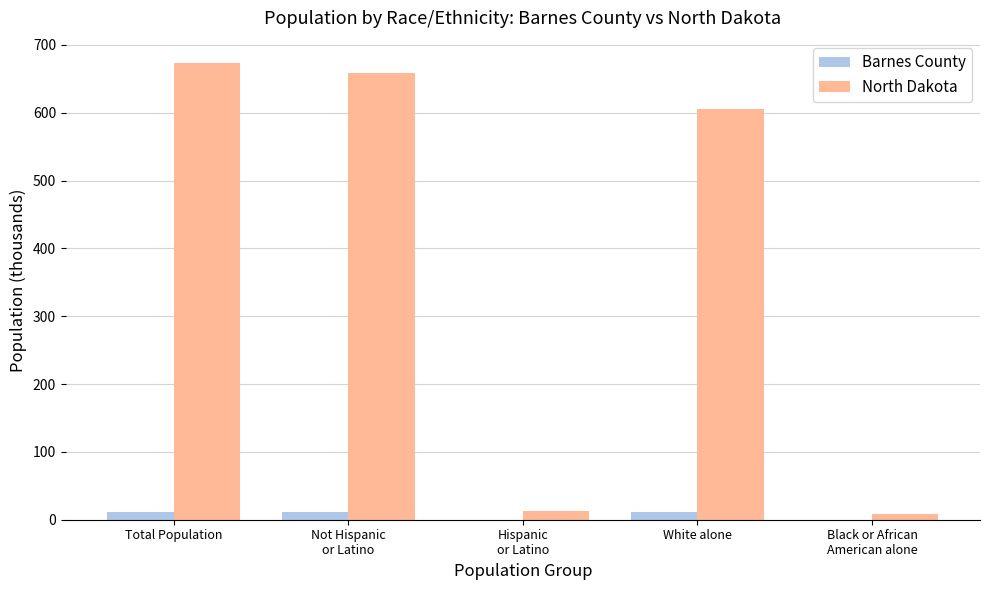

What is the sum of all North Dakota values?

1958.6